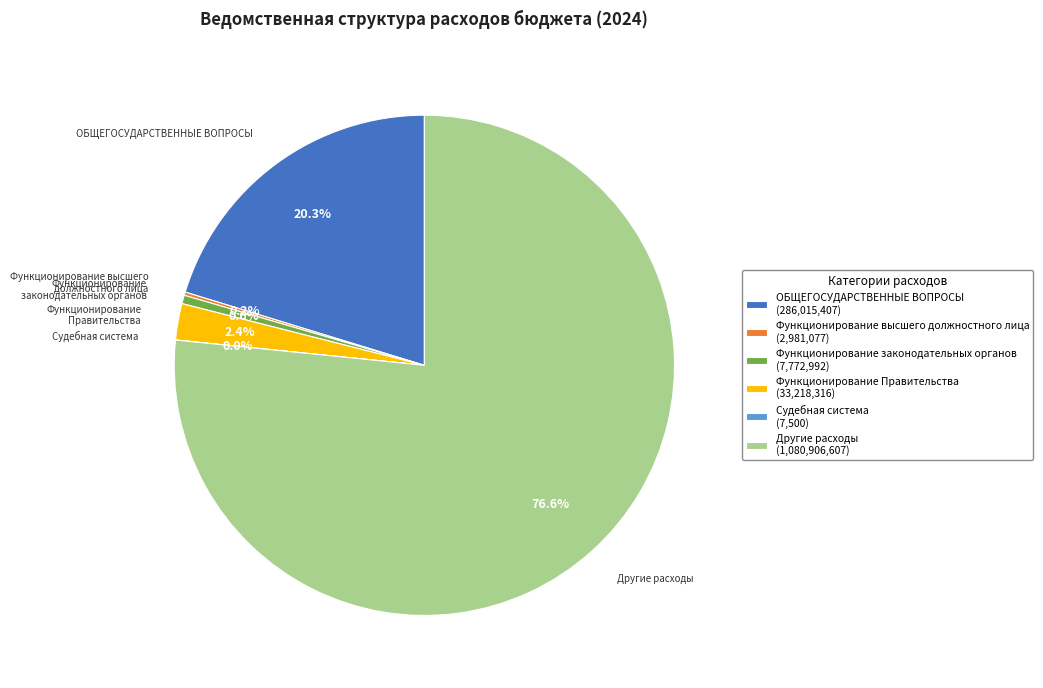

Which slice represents more than half of the pie?

Другие расходы